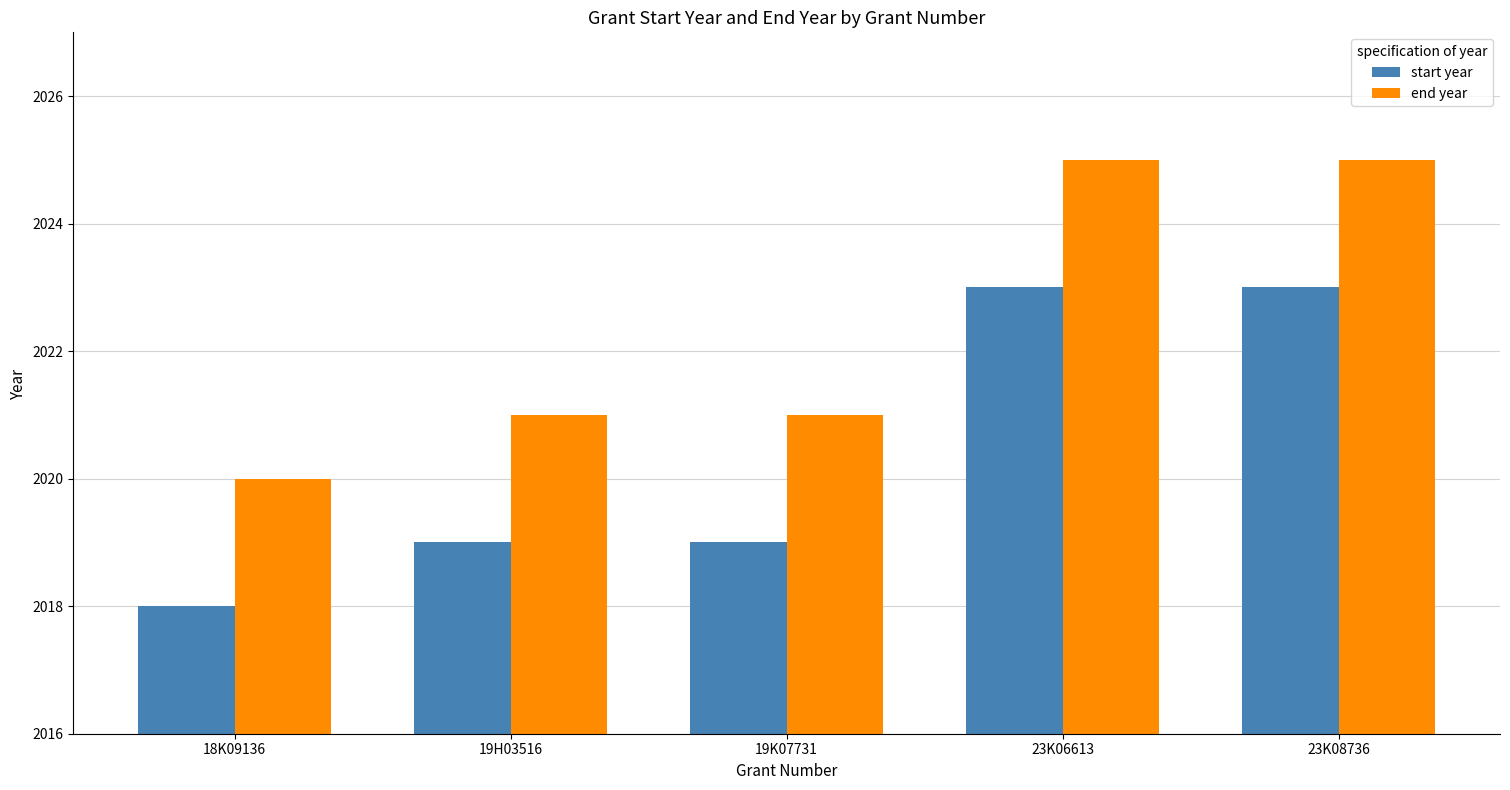

What is the value of the start year bar at the 1st from the left?

2018